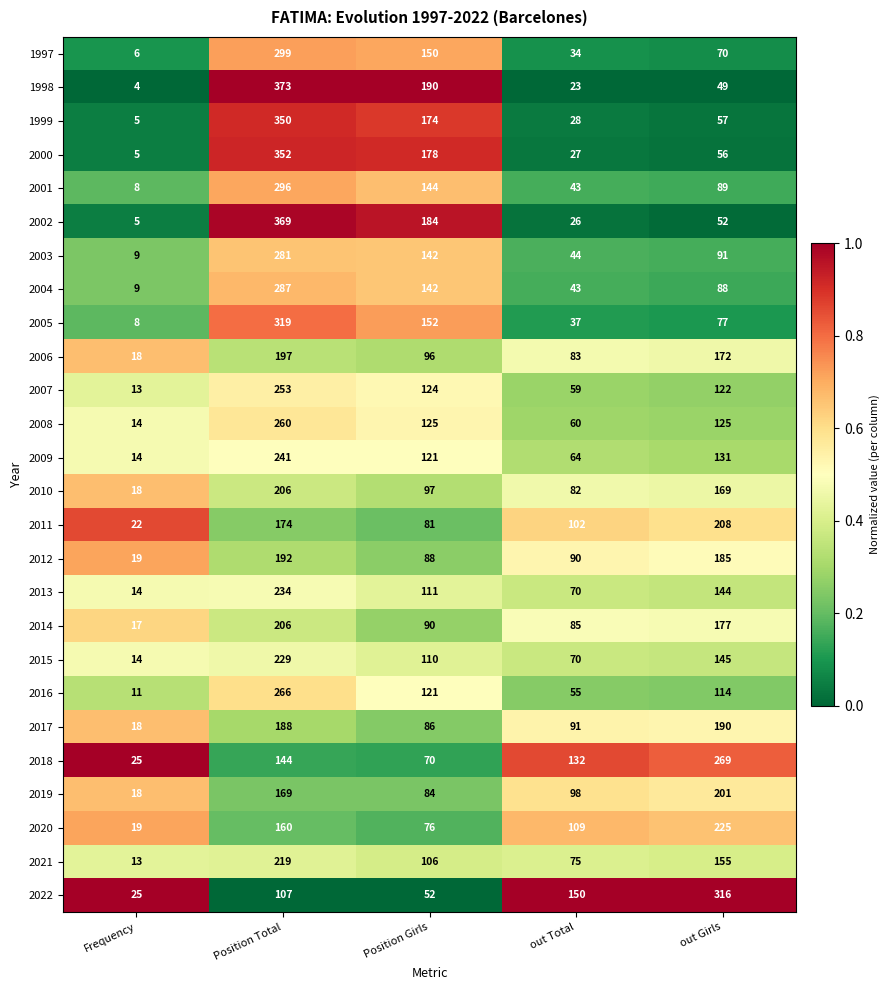

Which series has the largest range (max minus min)?

1998